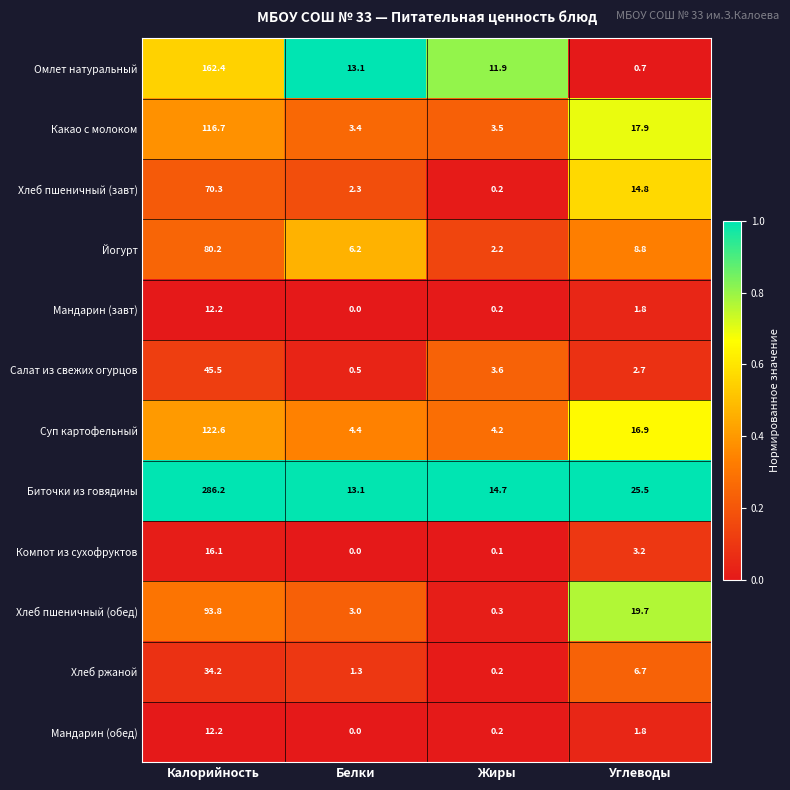

How many series are shown in this chart?

12